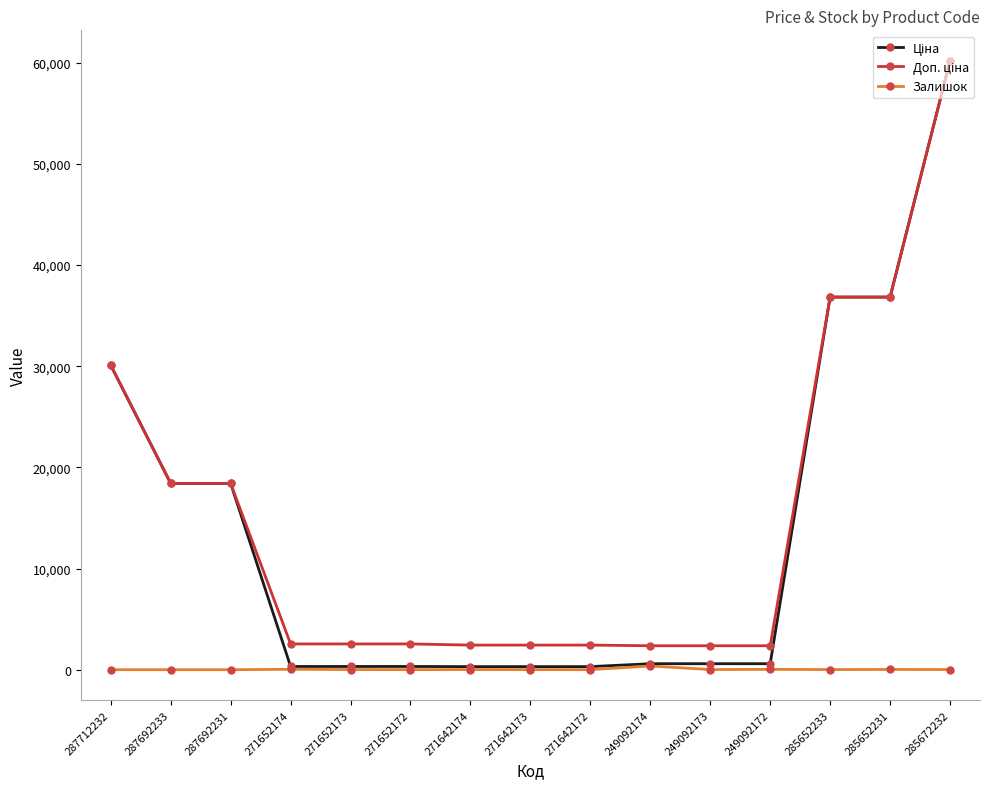

At which category is the sum across all series the highest?

285672232